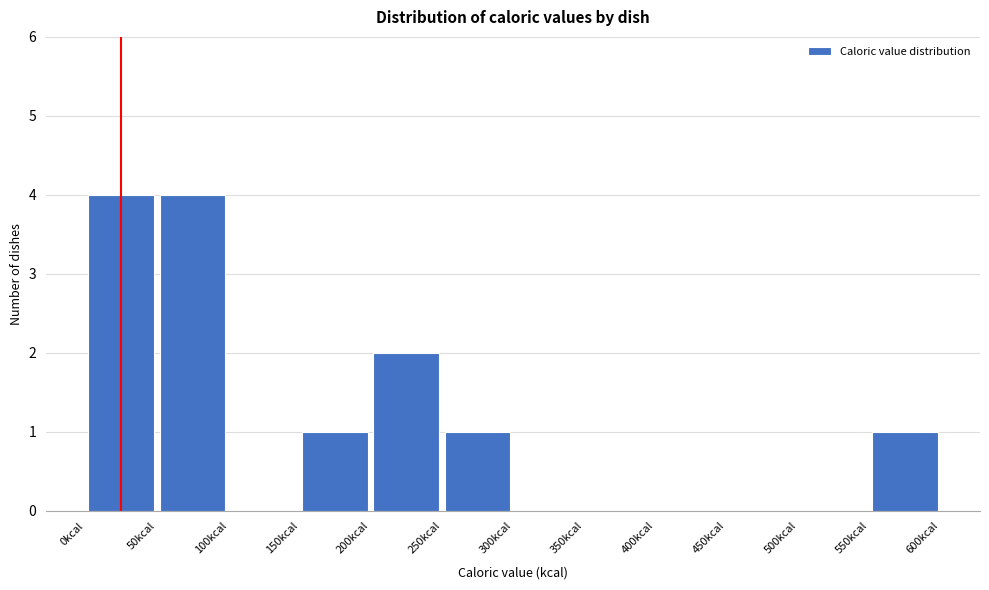

Reading left to right, transcribe this chart: for each bar, give the range it covers on the x-axis and its height. The values are not printed on the chart, so give them approximately, as read against the axis.

0 to 50: 4
50 to 100: 4
100 to 150: 0
150 to 200: 1
200 to 250: 2
250 to 300: 1
300 to 350: 0
350 to 400: 0
400 to 450: 0
450 to 500: 0
500 to 550: 0
550 to 600: 1